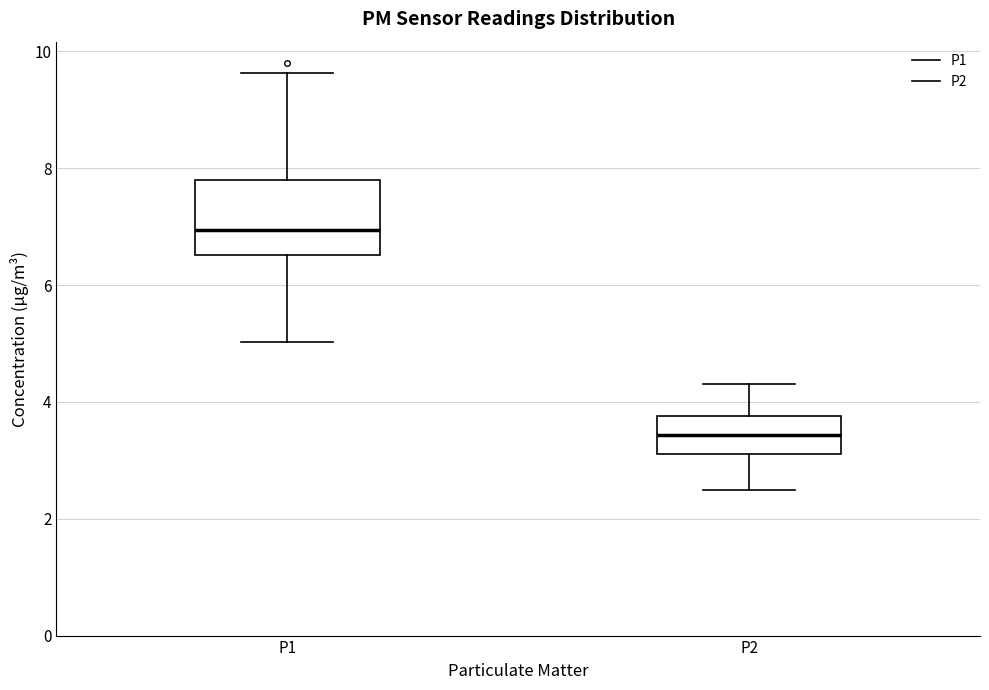

Reading left to right, transcribe this box plot: for each box, give where its median line is, the range the box spans, and where its two whiskers end, as read against the y-axis. The values are not printed on the chart, so give them approximately, as read against the axis.

P1: median 7.0, box 6.6 to 7.8, whiskers 5.0 to 9.6
P2: median 3.4, box 3.2 to 3.8, whiskers 2.6 to 4.4